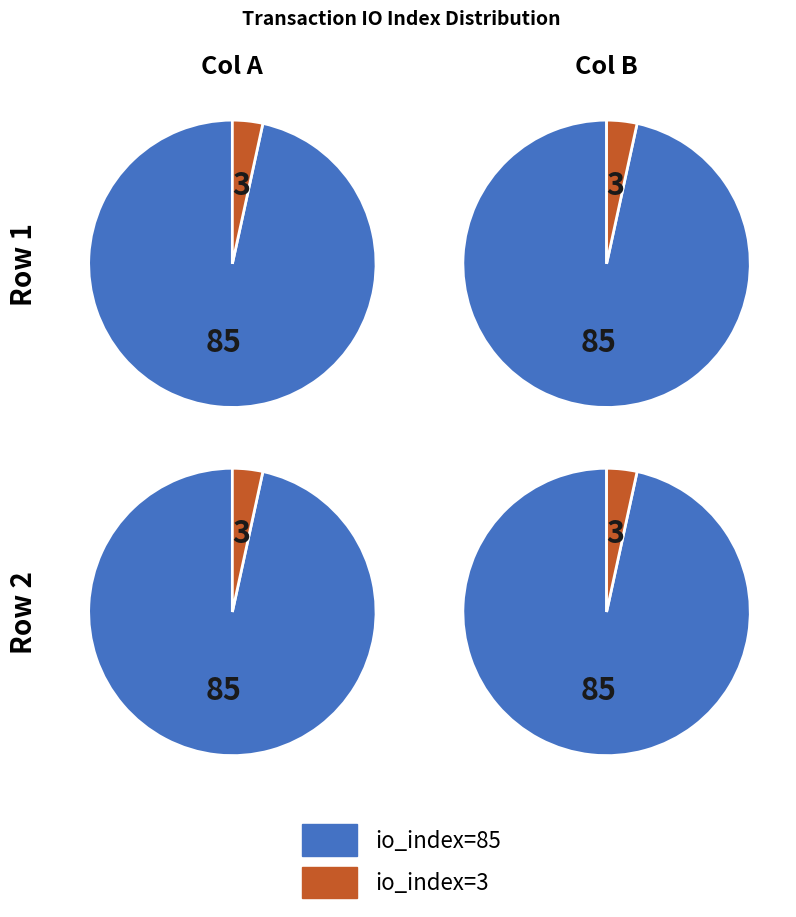

What is the total percentage of io_index=85 and io_index=3?

100.0%